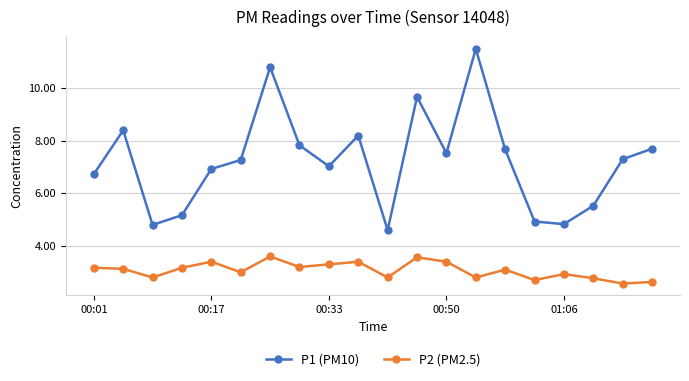

What is the sum of all P2 (PM2.5) values?

61.4